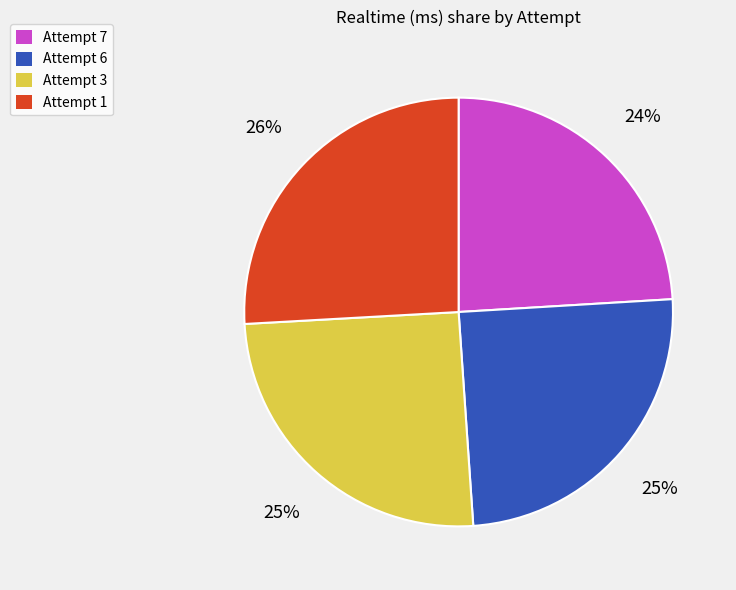

Which slice is the smallest?

Attempt 7